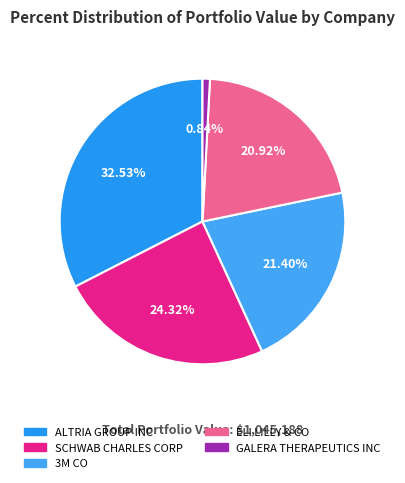

What percentage do ELI LILLY & CO and 3M CO together represent?

42.3%